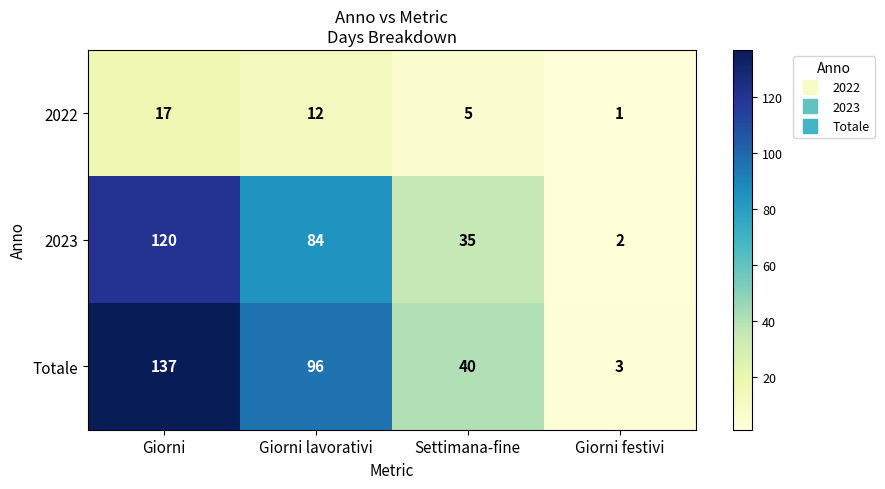

What is the maximum value shown in the chart?

137